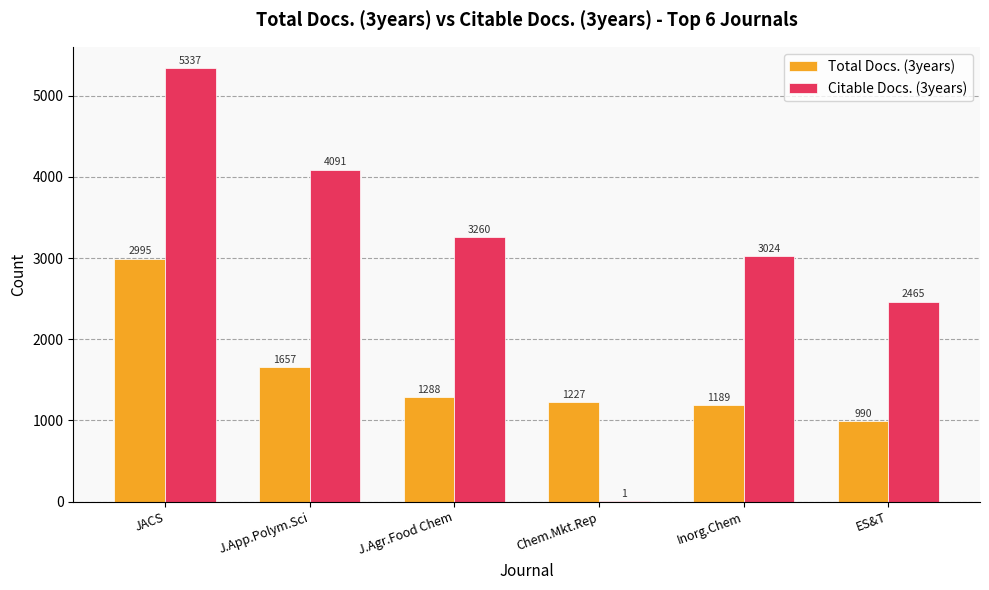

Are the bars grouped side by side (vs. stacked)?

Yes